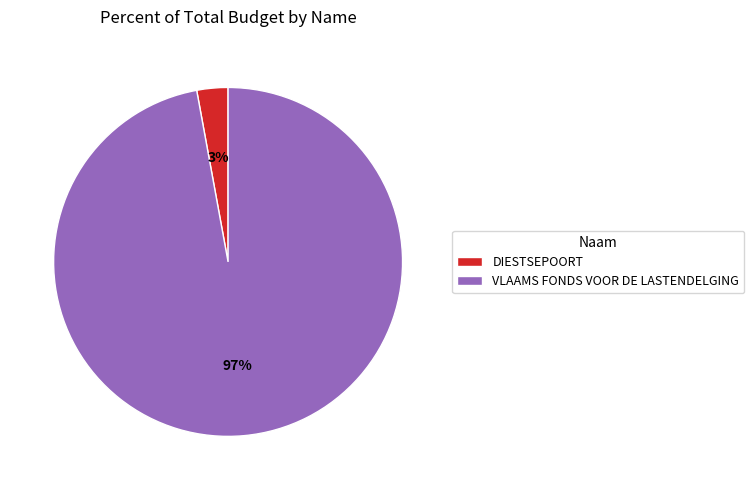

To the nearest percent, what is the difference between the VLAAMS FONDS VOOR DE LASTENDELGING and DIESTSEPOORT slice percentages?

94%